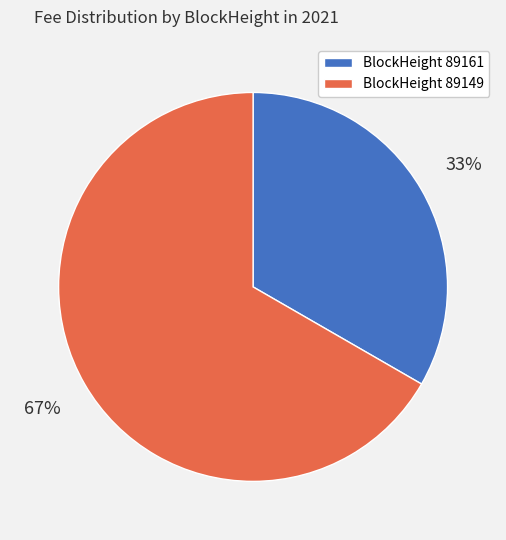

Is there a majority slice in this chart?

Yes